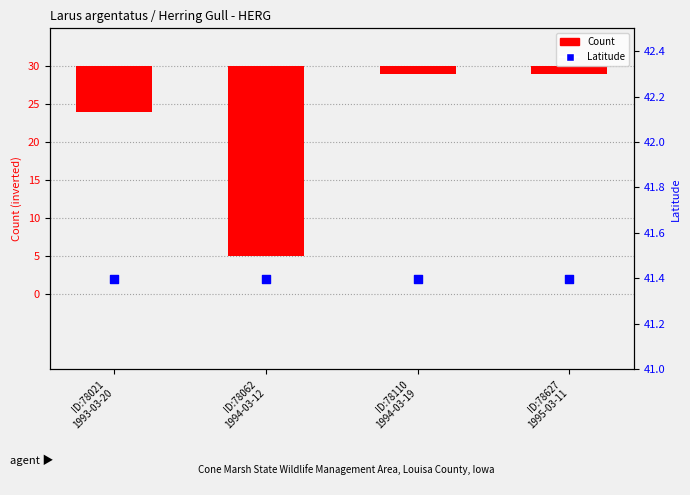

Is the value of Latitude at ID:78062
1994-03-12 greater than the value of Count at ID:78021
1993-03-20?

Yes